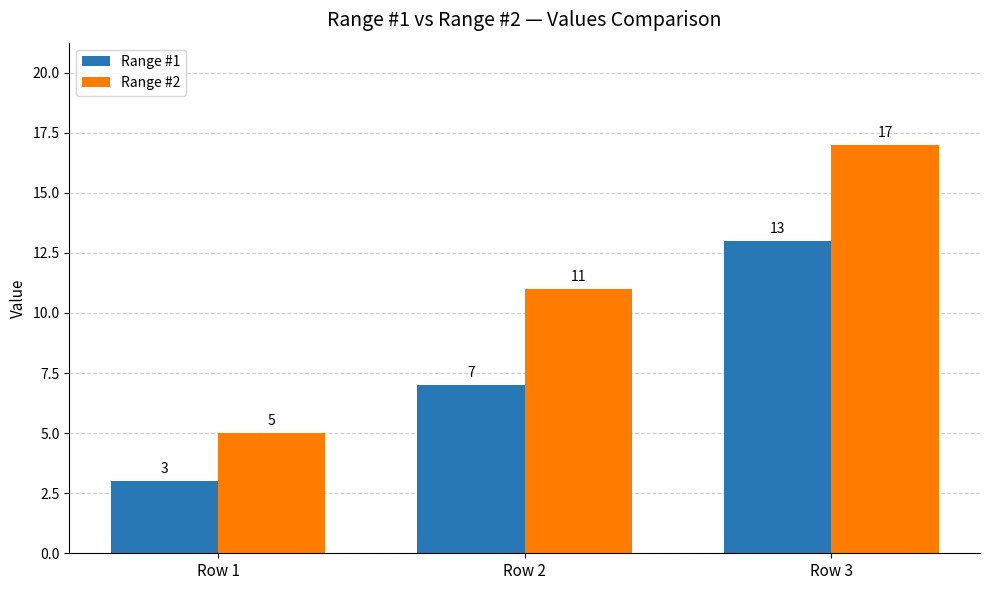

What is the greatest value displayed?

17